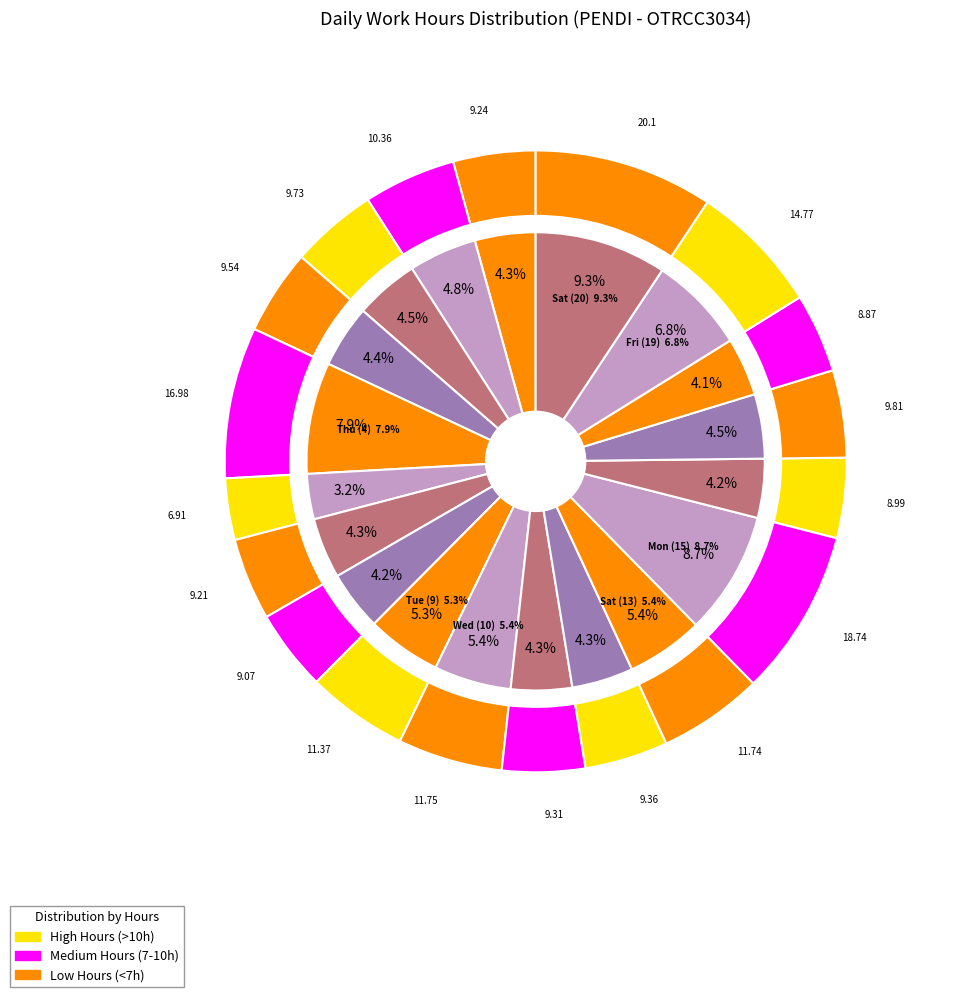

What percentage is the Wed (10) slice, to the nearest percent?

5%